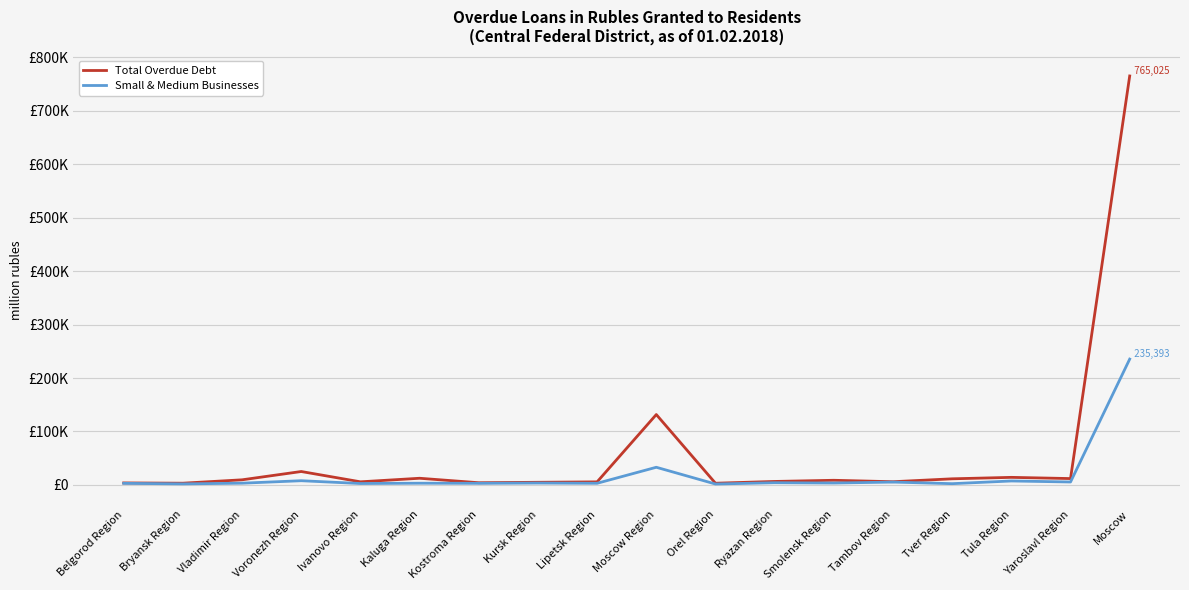

What are all the series names shown in the legend?

Total Overdue Debt, Small & Medium Businesses